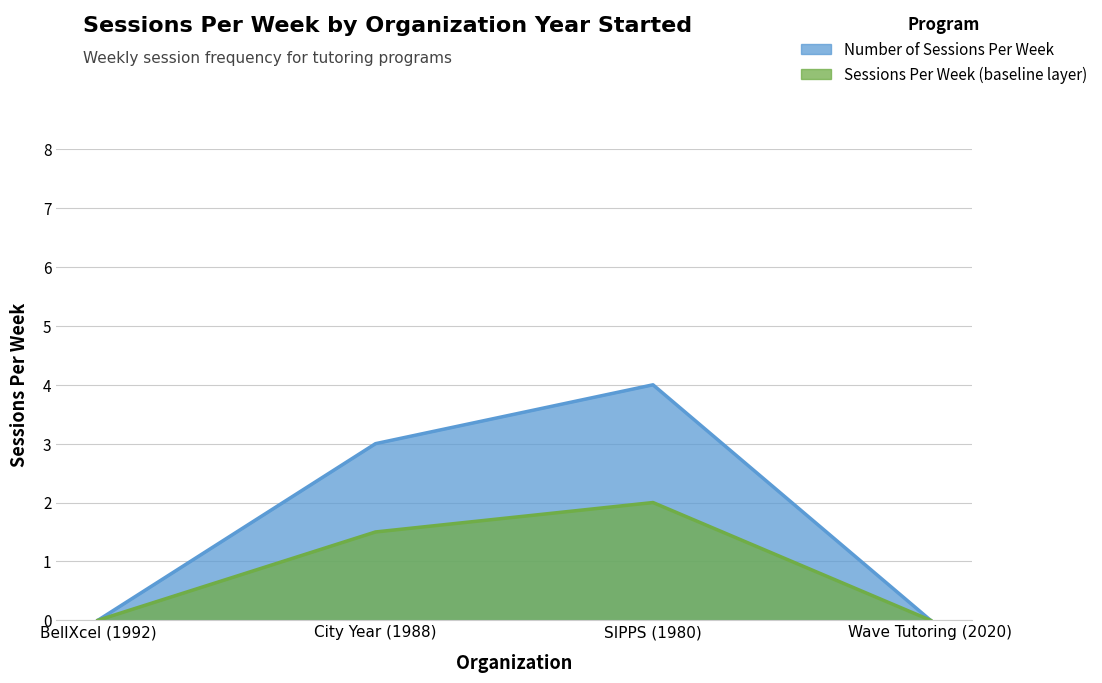

Does the chart have visible grid lines?

Yes